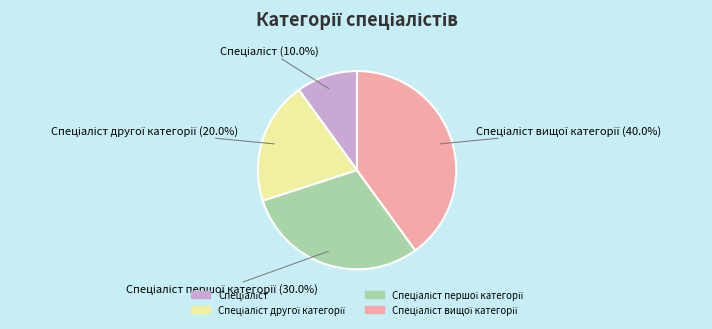

Is there any slice that represents more than half of the pie?

No